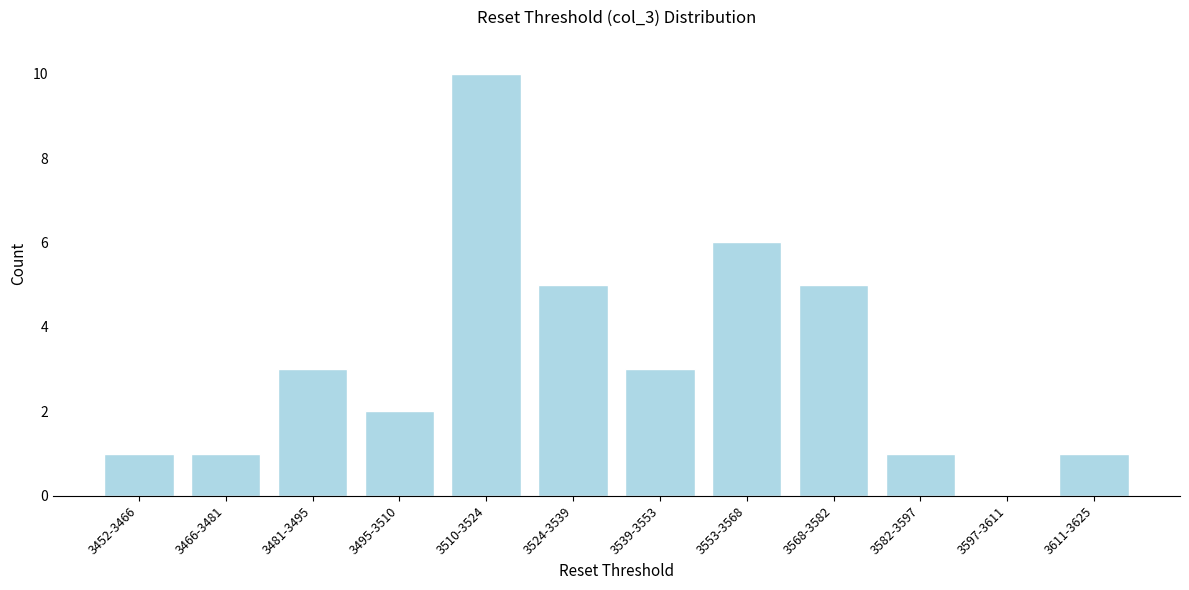

Reading left to right, transcribe all the data shown in this chart.

3452-3466=1	3466-3481=1	3481-3495=3	3495-3510=2	3510-3524=10	3524-3539=5	3539-3553=3	3553-3568=6	3568-3582=5	3582-3597=1	3597-3611=0	3611-3625=1